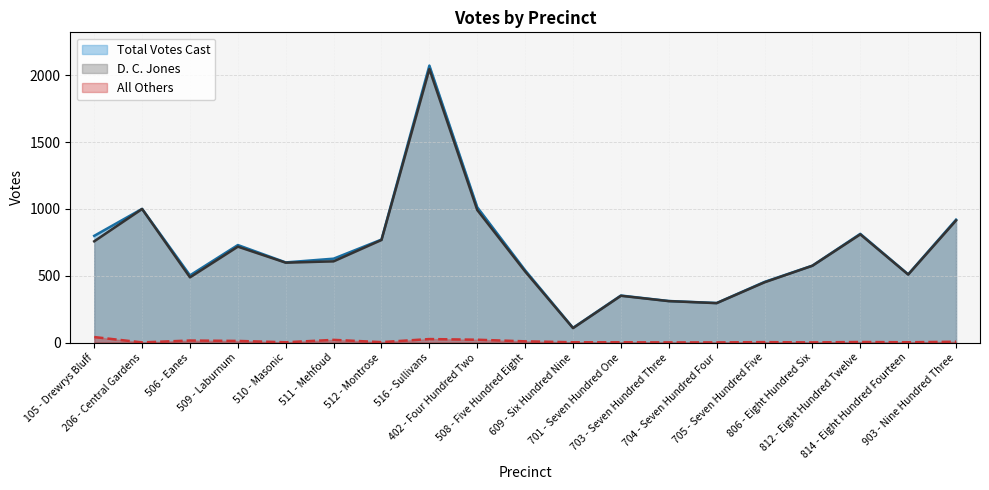

How many interior local peaks does the D. C. Jones series have?

5